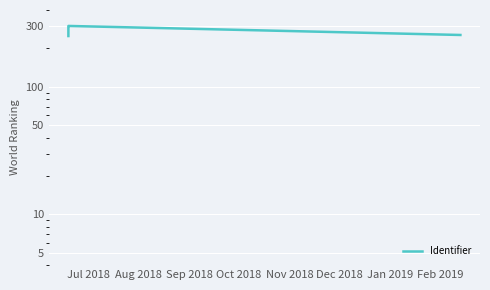

How many series are shown in this chart?

1